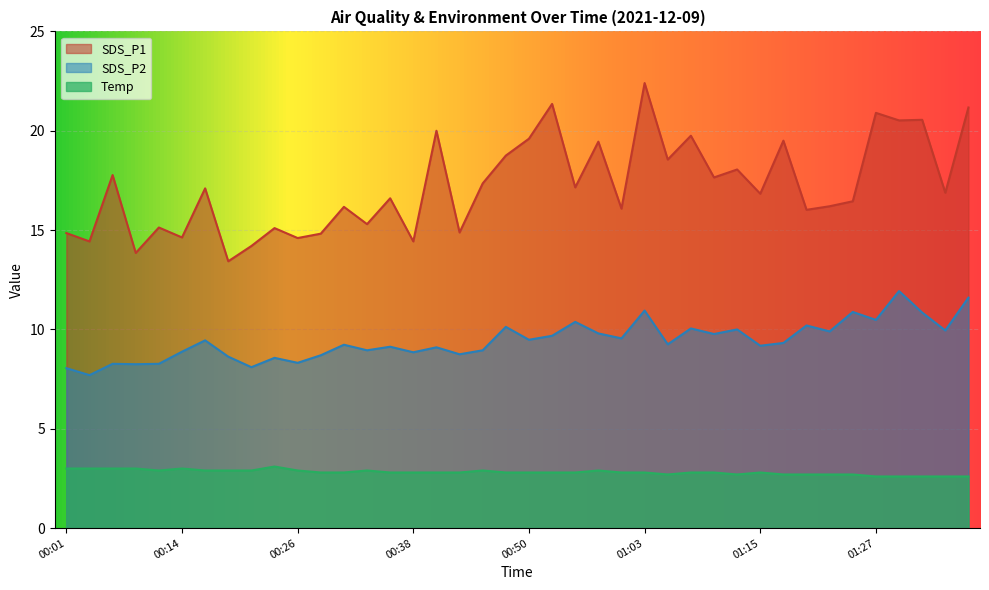

Reading right to left, transcribe all the data shown in this chart.

SDS_P1: 21.2	16.9	20.6	20.5	20.9	16.4	16.2	16.0	19.5	16.8	18.1	17.6	19.8	18.6	22.4	16.1	19.4	17.1	21.4	19.6	18.8	17.4	14.9	20.0	14.4	16.6	15.3	16.2	14.8	14.6	15.1	14.2	13.4	17.1	14.6	15.1	13.8	17.8	14.4	14.8
SDS_P2: 11.6	9.9	10.8	11.9	10.5	10.9	9.9	10.2	9.3	9.2	10.0	9.8	10.1	9.2	10.9	9.6	9.8	10.4	9.7	9.5	10.1	8.9	8.8	9.1	8.8	9.1	8.9	9.2	8.7	8.3	8.6	8.1	8.6	9.4	8.9	8.3	8.2	8.3	7.7	8.1
Temp: 2.6	2.6	2.6	2.6	2.6	2.7	2.7	2.7	2.7	2.8	2.7	2.8	2.8	2.7	2.8	2.8	2.9	2.8	2.8	2.8	2.8	2.9	2.8	2.8	2.8	2.8	2.9	2.8	2.8	2.9	3.1	2.9	2.9	2.9	3.0	2.9	3.0	3.0	3.0	3.0